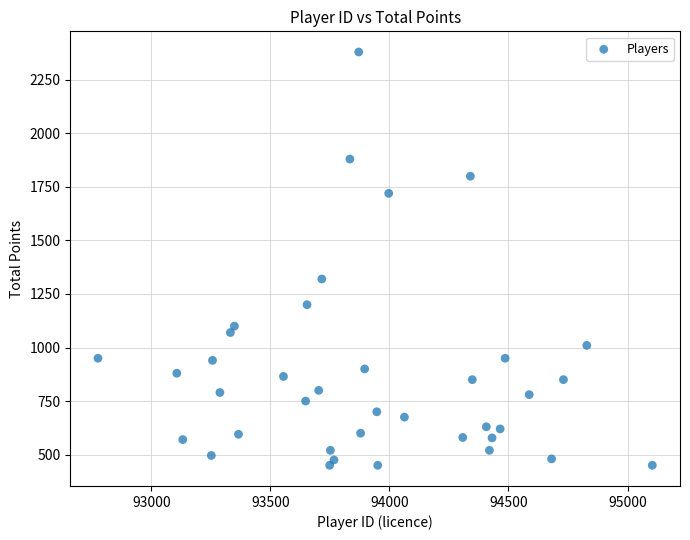

What Y value in the scatter plot is closest to 1415?

1320